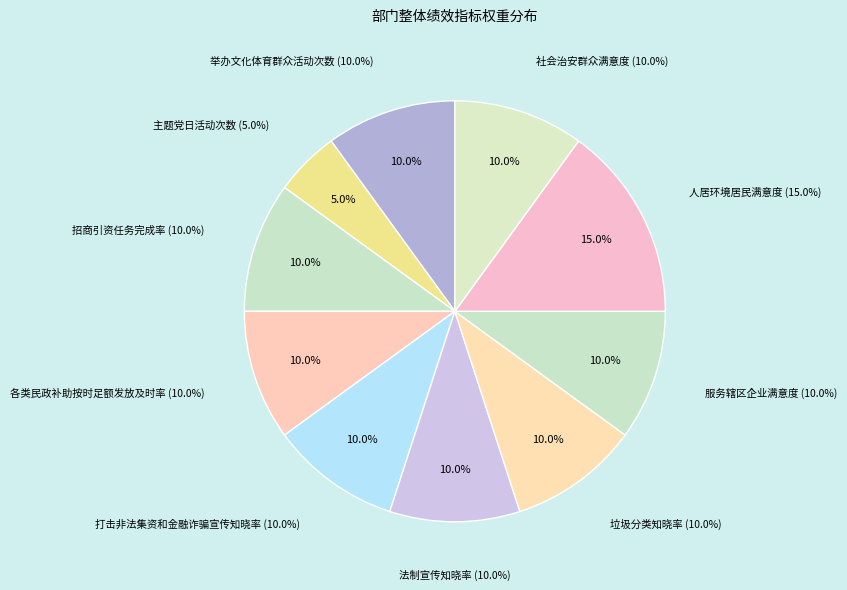

What is the ratio of the value at 打击非法集资和金融诈骗宣传知晓率 to the value at 主题党日活动次数?

2.0